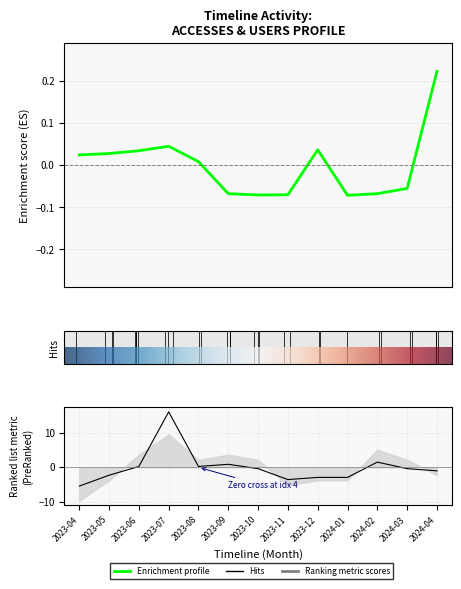

What position from the right is 2023-06?

11